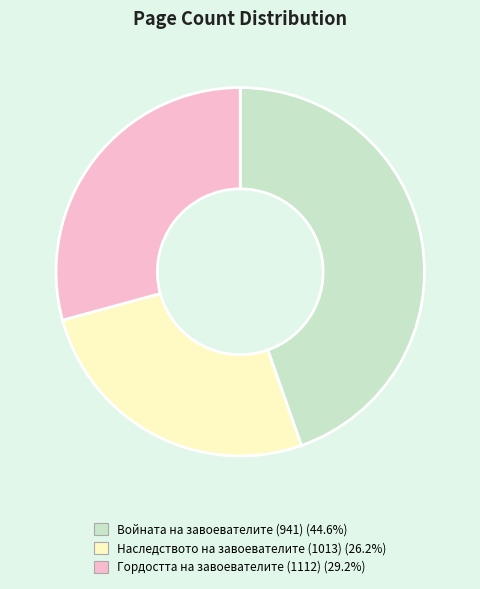

Does Войната на завоевателите (941) account for over 50% of the chart?

No